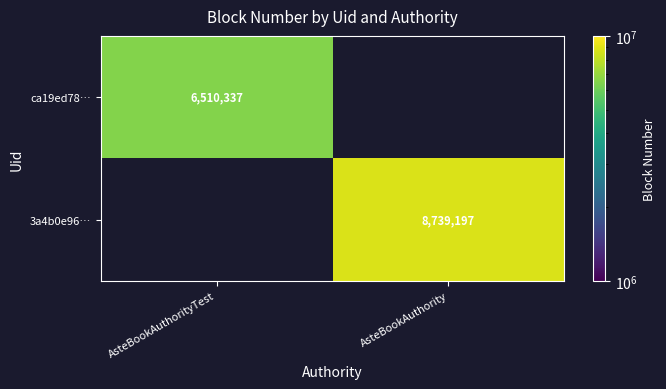

What is the maximum value shown in the chart?

8739197.0